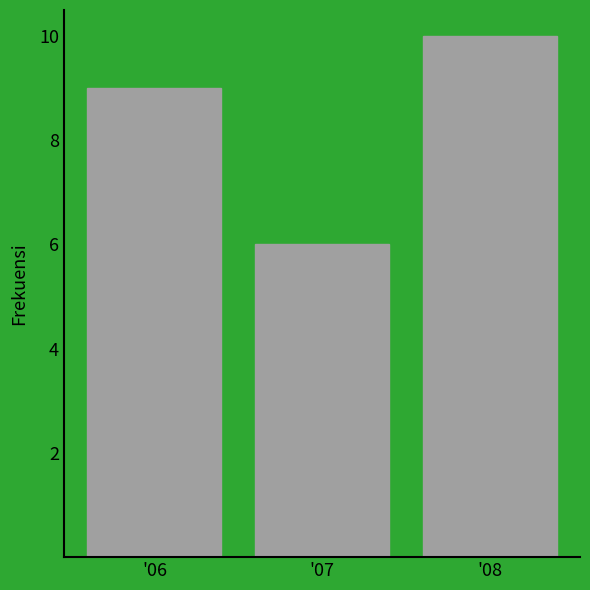

Reading left to right, what are all the values shown in this chart?

'06=9	'07=6	'08=10